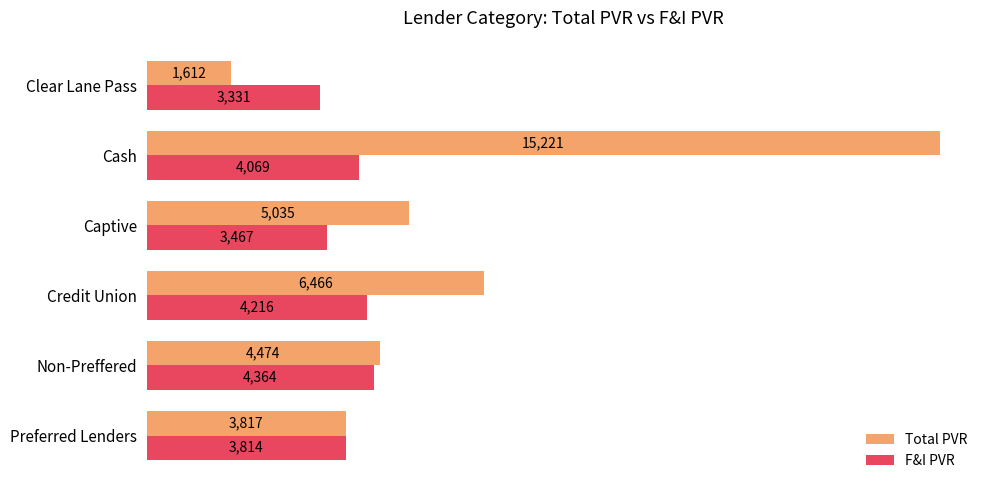

At how many categories does at least one series exceed 7015?

1